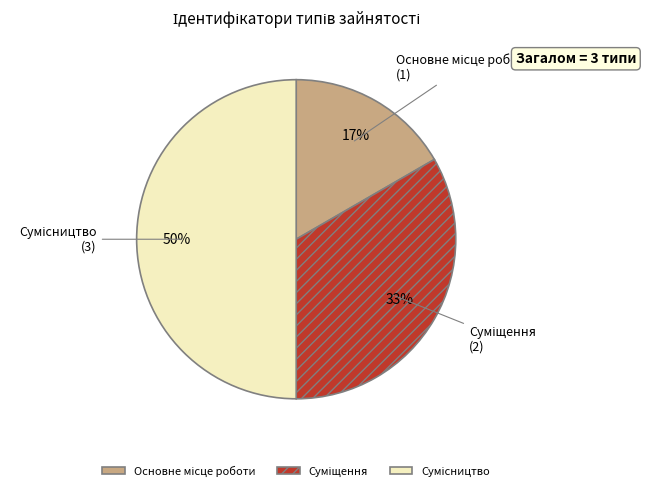

To the nearest percent, what is the difference between the largest and smallest slice percentages?

33%